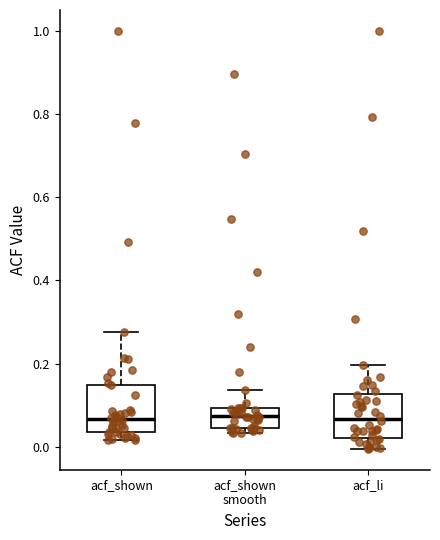

Where does the median line of the box for acf_shown sit on the y-axis? The values are not printed on the chart, so give them approximately, as read against the axis.

0.06